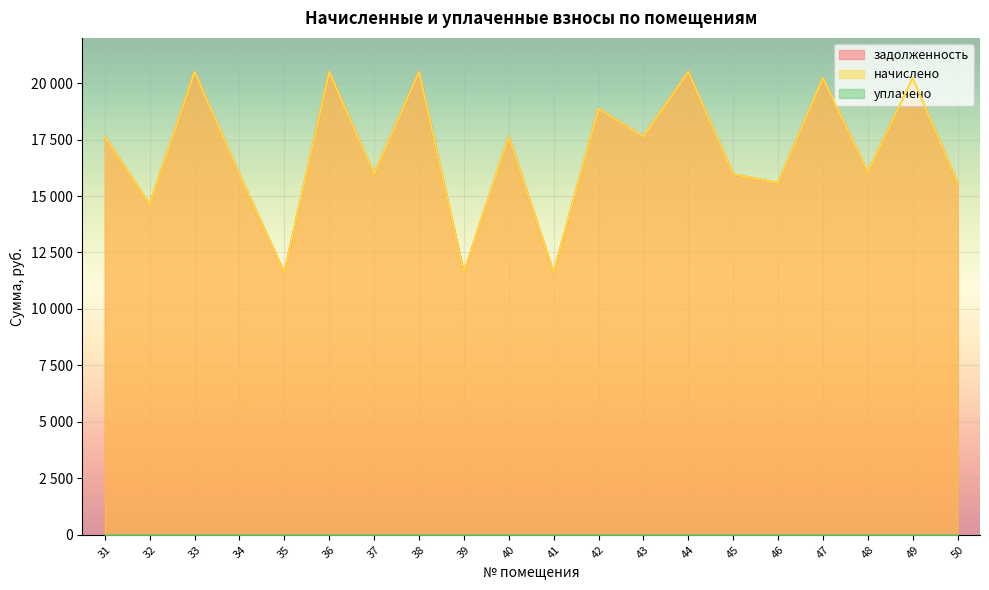

Which series has the largest range (max minus min)?

задолженность